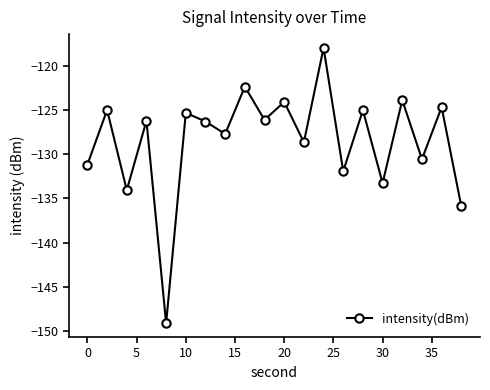

What is the value of the 20th point from the left?

-135.9